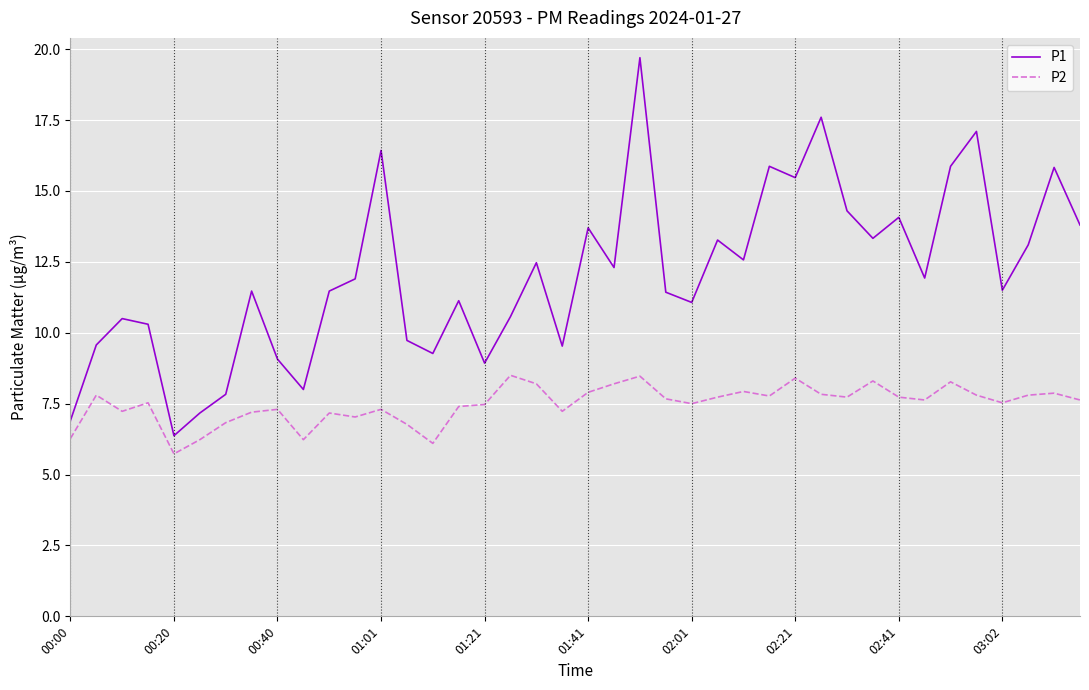

List the series in order of their overall mean, lowest first.

P2, P1